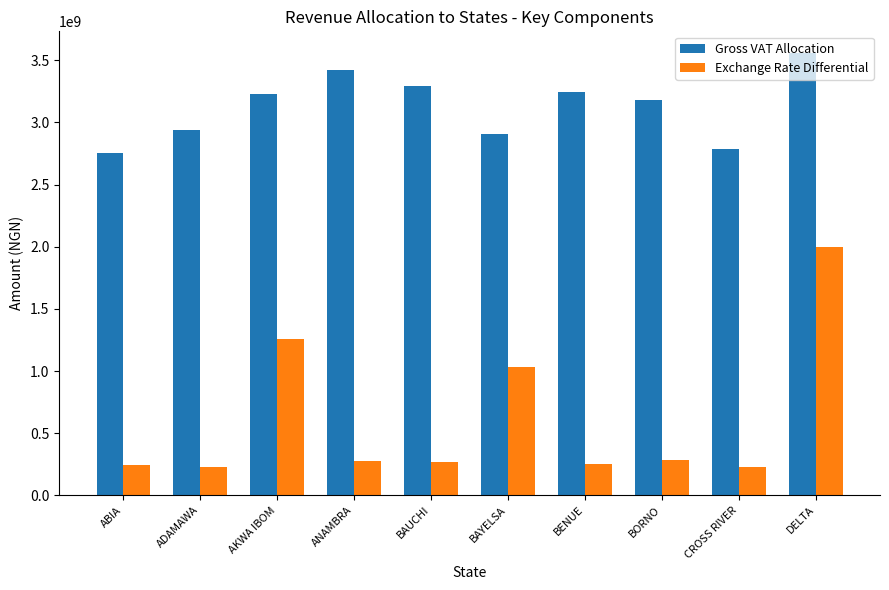

How many bars are there in each group?

2